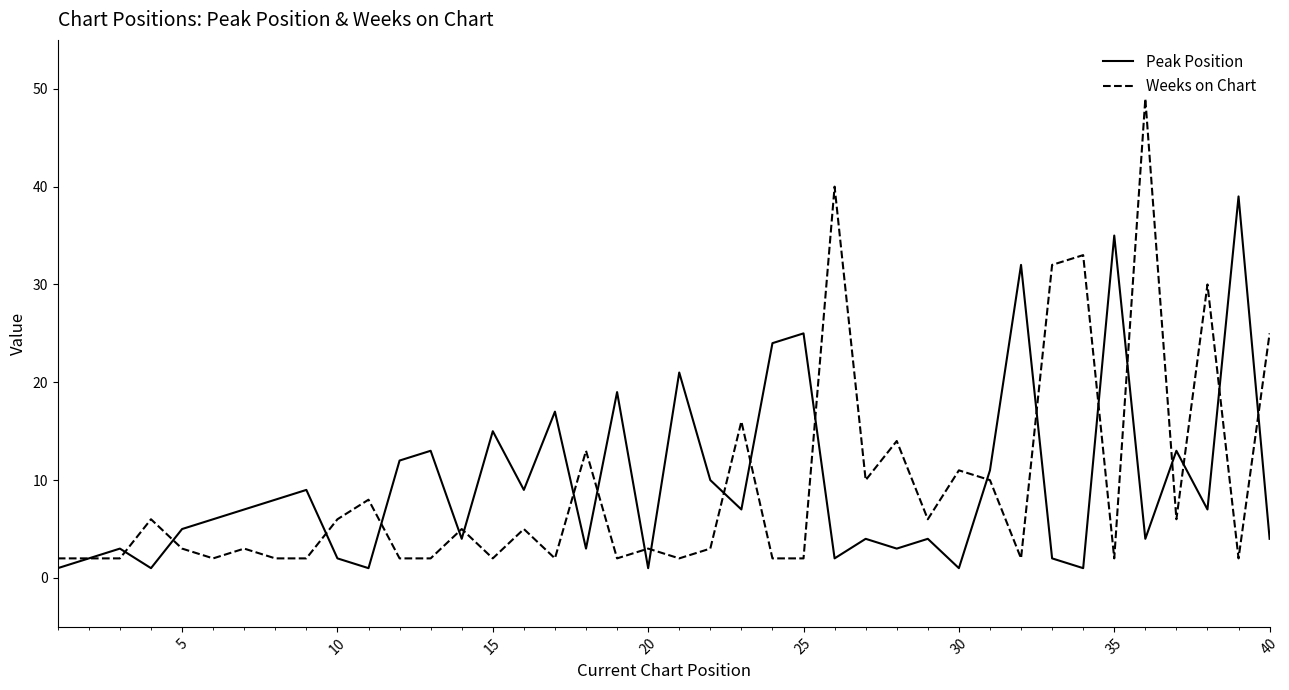

Which series has the widest spread of values?

Weeks on Chart